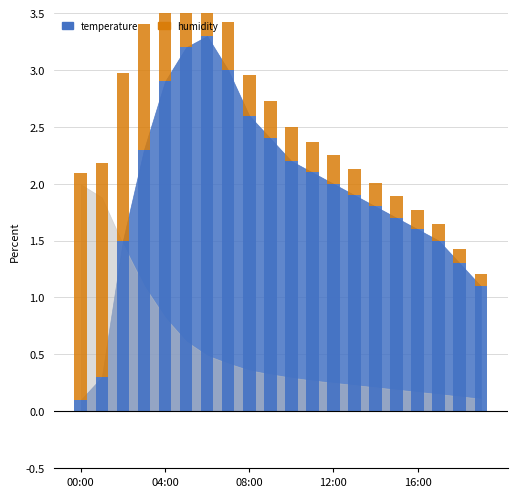

What is the label of the 16th bar from the left?

15